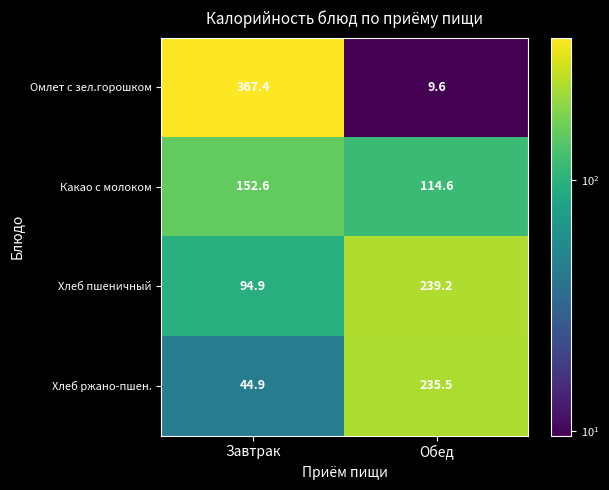

Between Завтрак and Обед, which series saw the biggest shift?

Омлет с зел.горошком